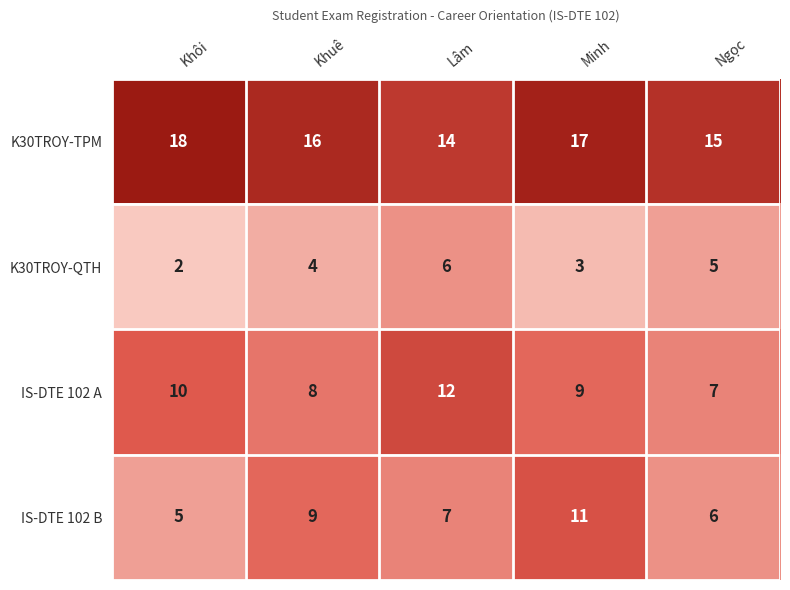

True or false: IS-DTE 102 B has a value of 5 at Khôi.

True